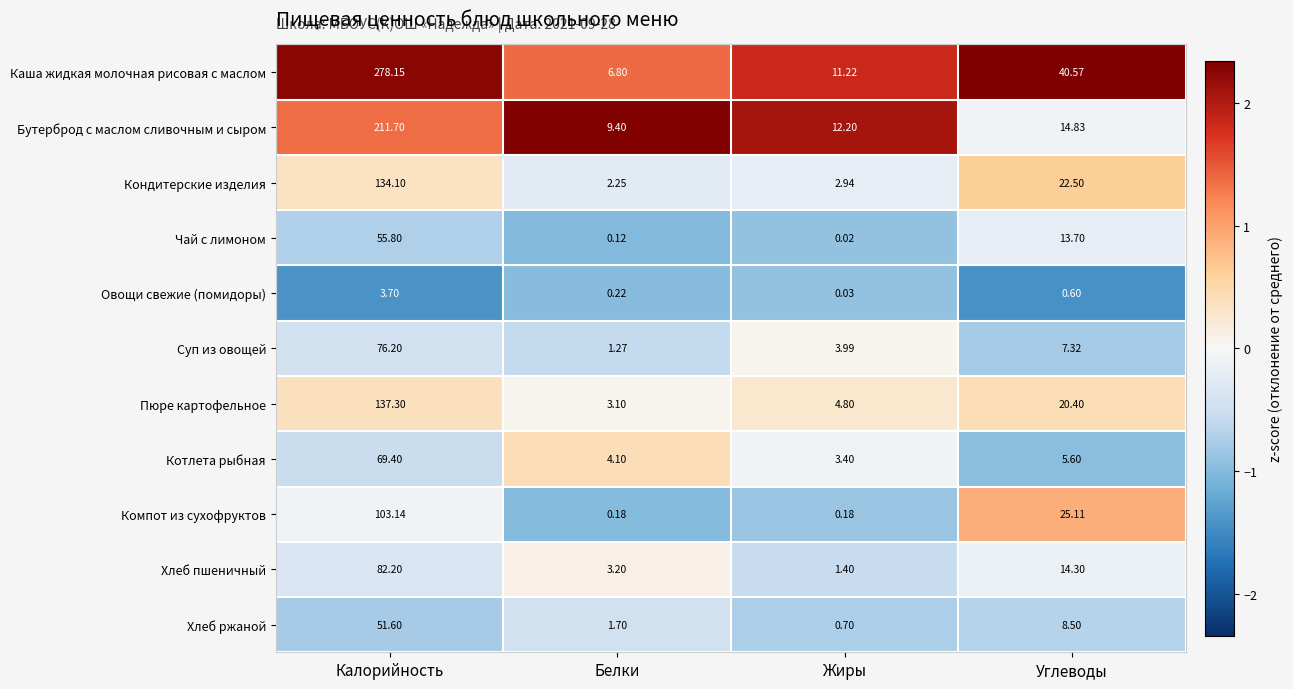

List the labels in order of Котлета рыбная value, smallest first.

Жиры, Белки, Углеводы, Калорийность